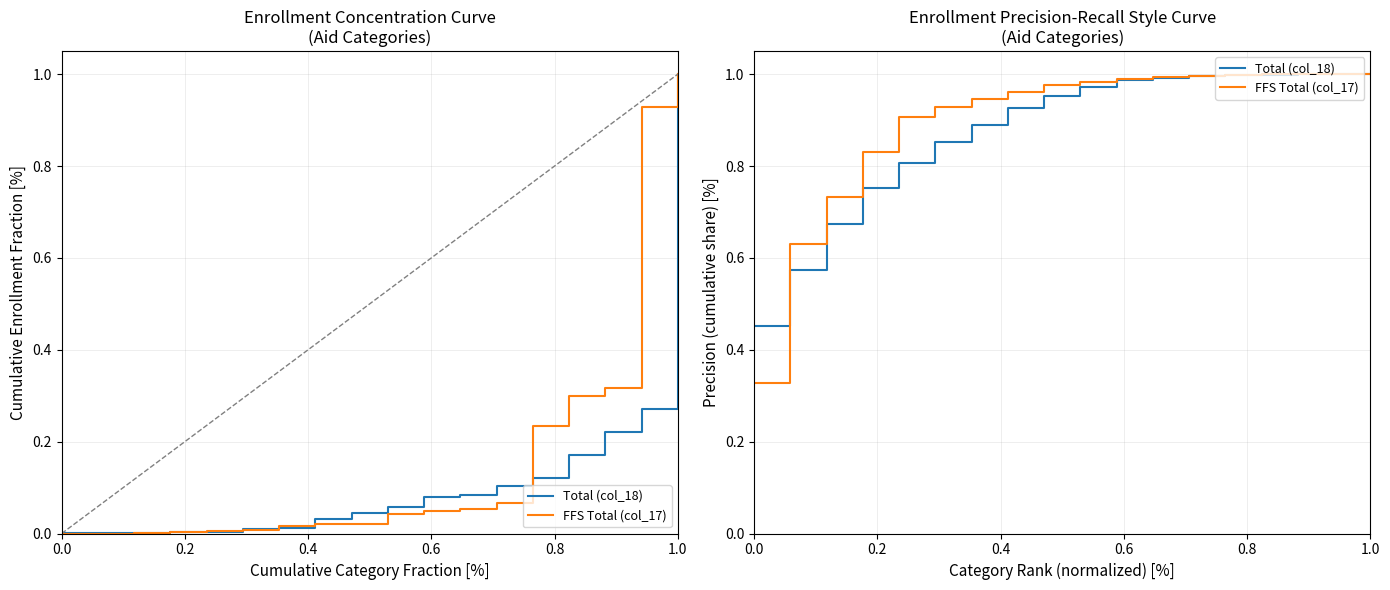

Reading left to right, what are all the values shown in this chart?

Total (col_18): 0.5	0.6	0.7	0.8	0.8	0.9	0.9	0.9	1.0	1.0	1.0	1.0	1.0	1.0	1.0	1.0	1.0	1.0
FFS Total (col_17): 0.3	0.6	0.7	0.8	0.9	0.9	0.9	1.0	1.0	1.0	1.0	1.0	1.0	1.0	1.0	1.0	1.0	1.0